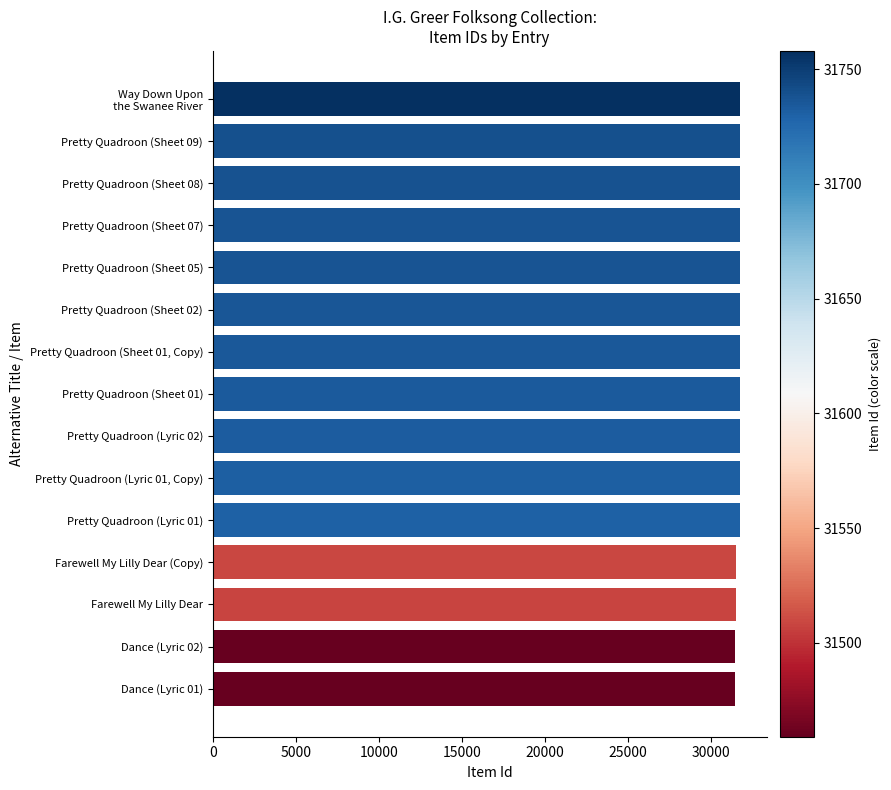

How many values are below 31734?

7